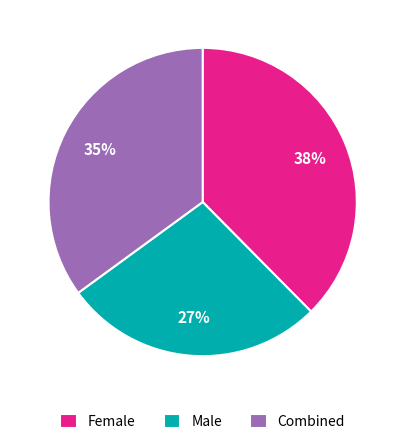

Is there any slice that represents more than half of the pie?

No